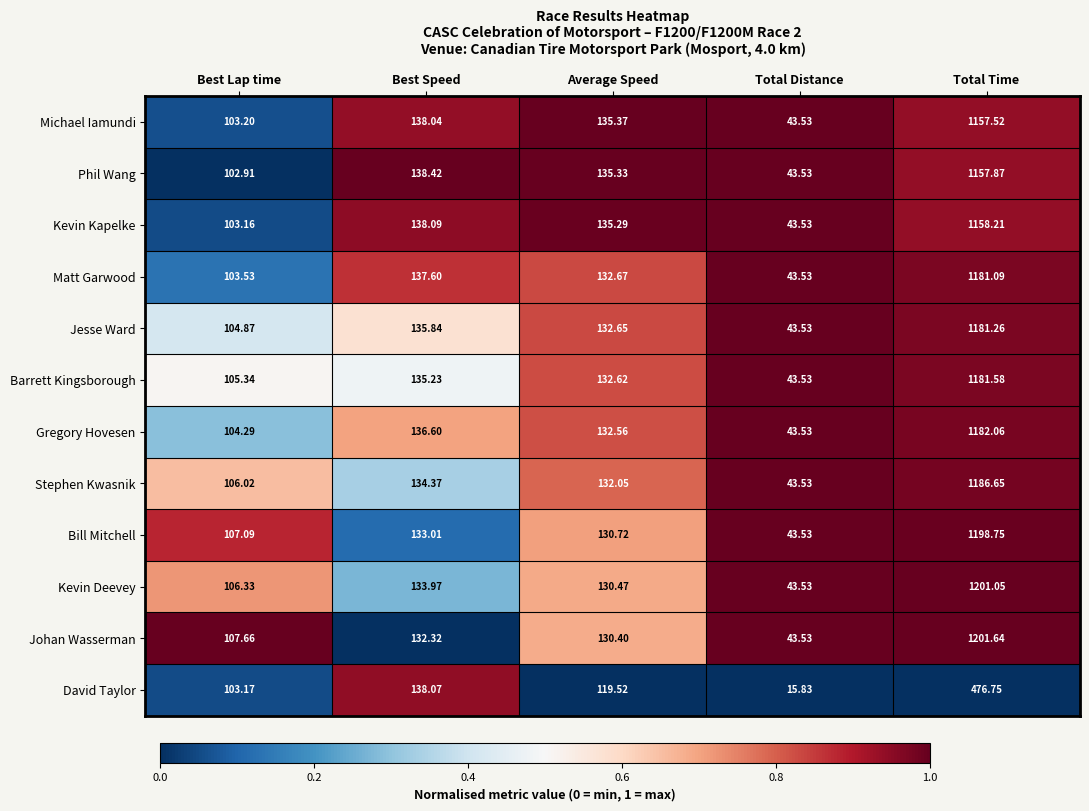

Which category has the highest value across all series?

Total Time